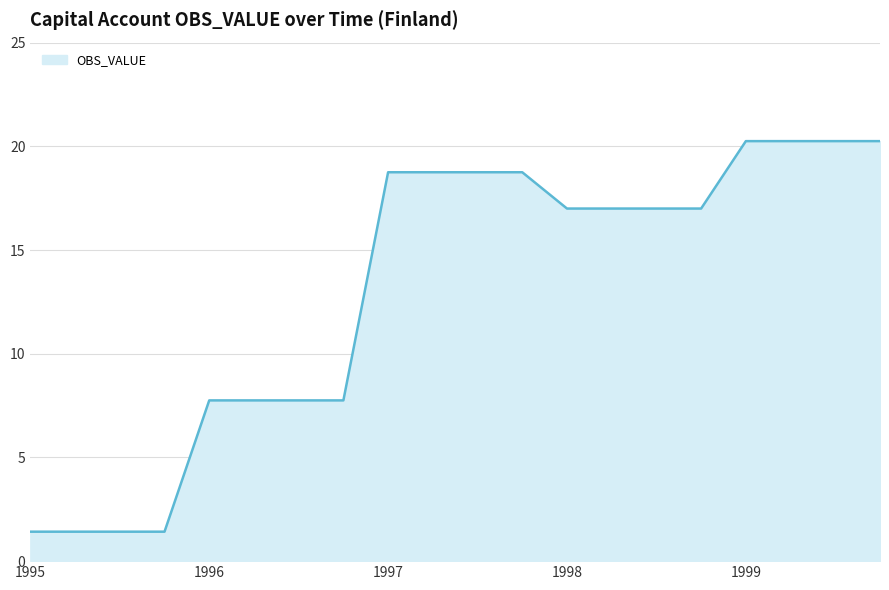

What is the difference between the second highest and minimum values?

18.8